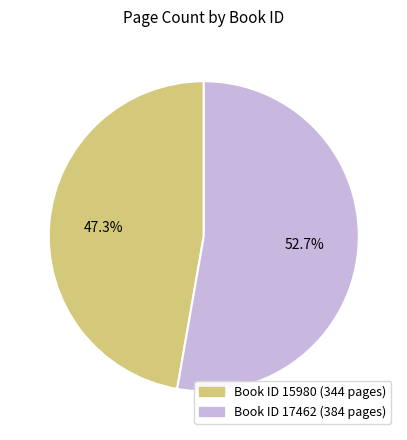

Which category has the smallest portion of the pie?

15980